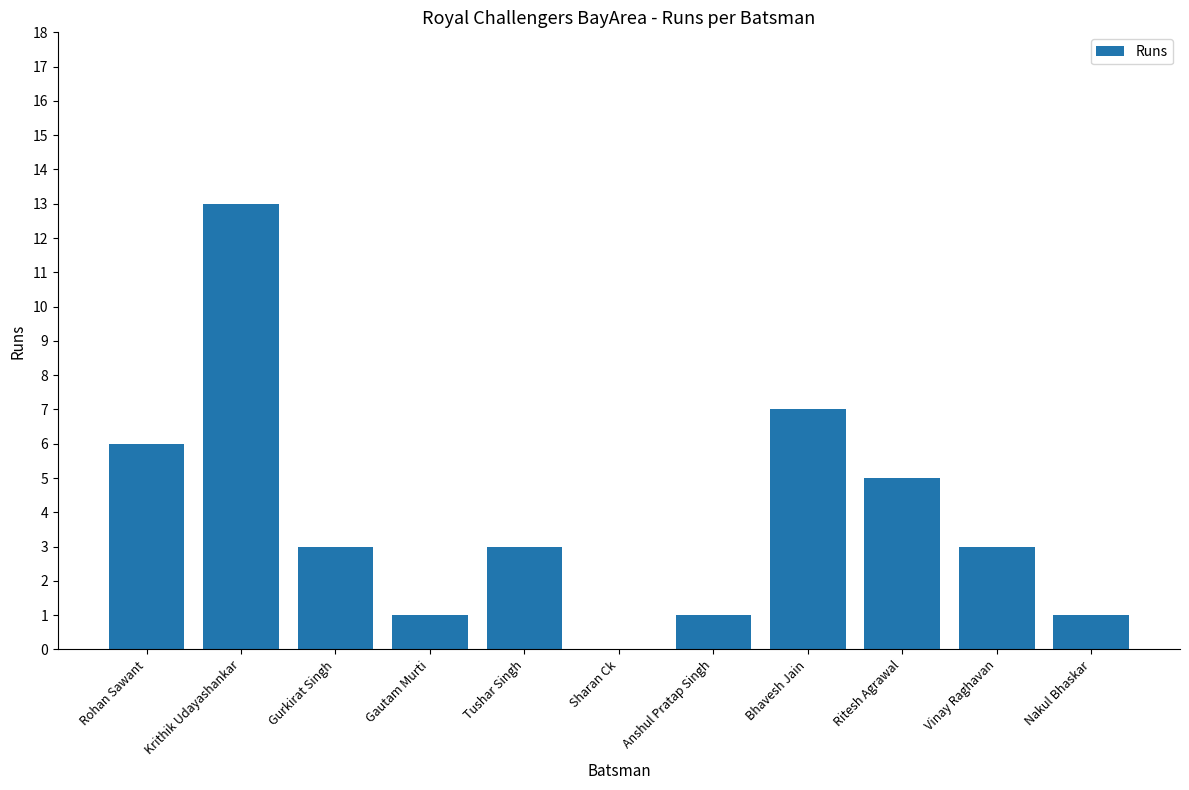

True or false: the data shows 3 at Gurkirat Singh.

True